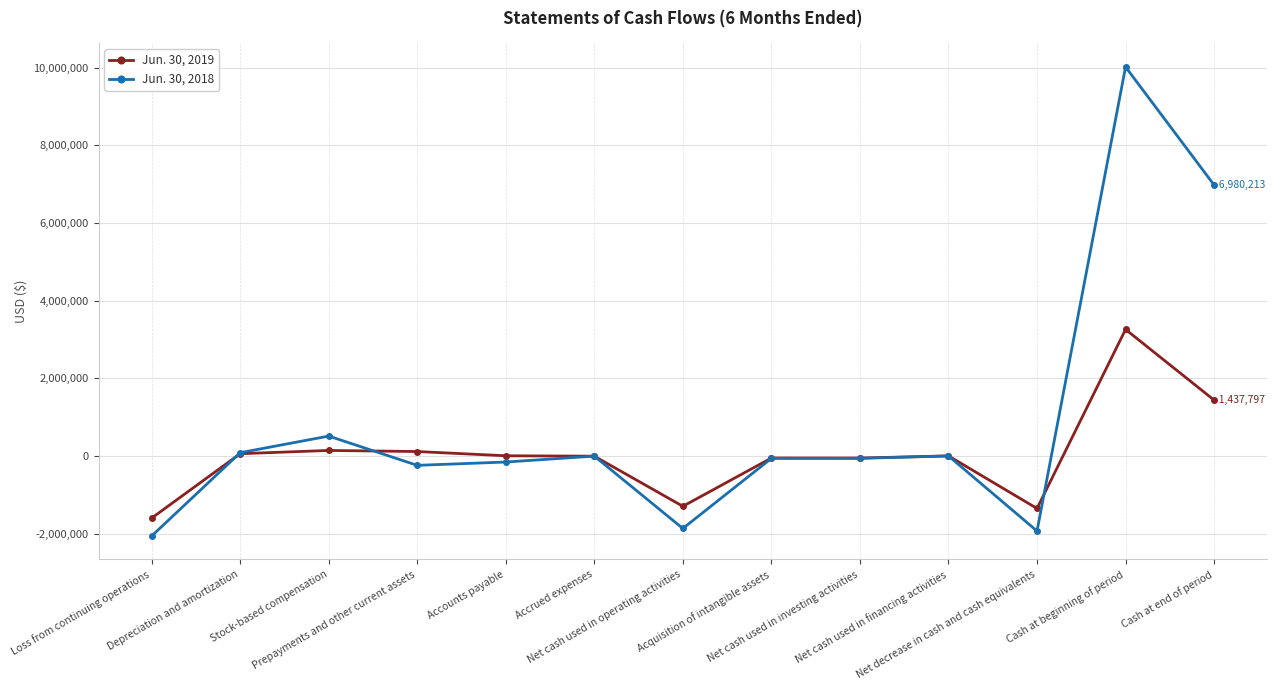

What is the lowest value of the Jun. 30, 2019 series?

-1603330